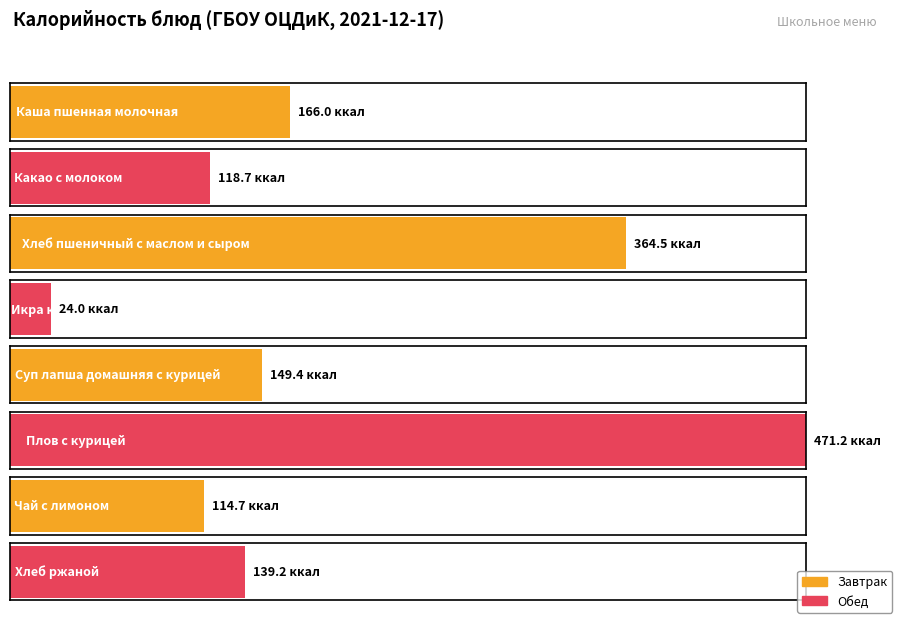

List the labels in order of value, largest first.

Плов с курицей, Хлеб пшеничный с маслом и сыром, Каша пшенная молочная, Суп лапша домашняя с курицей, Хлеб ржаной, Какао с молоком, Чай с лимоном, Икра кабачковая